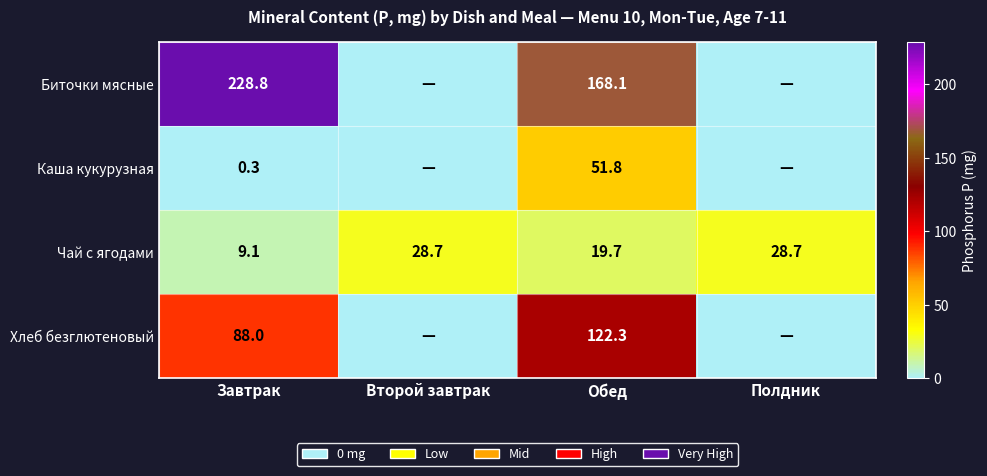

What is the spread (max minus min) of values at Обед?

148.4